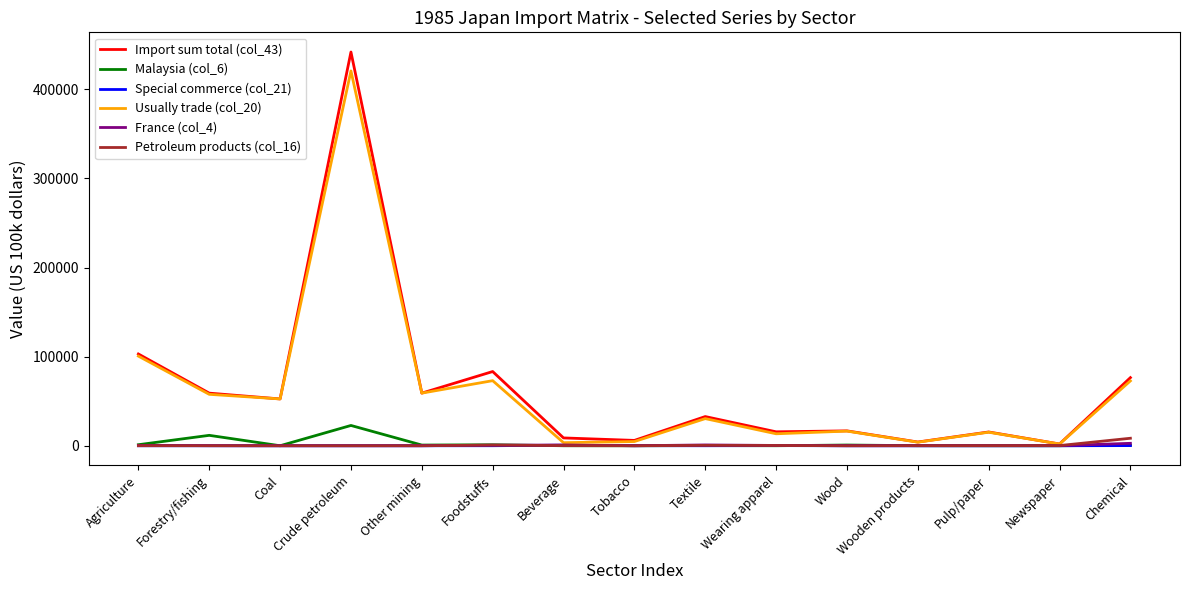

How many values in the France (col_4) series are below 66?

7